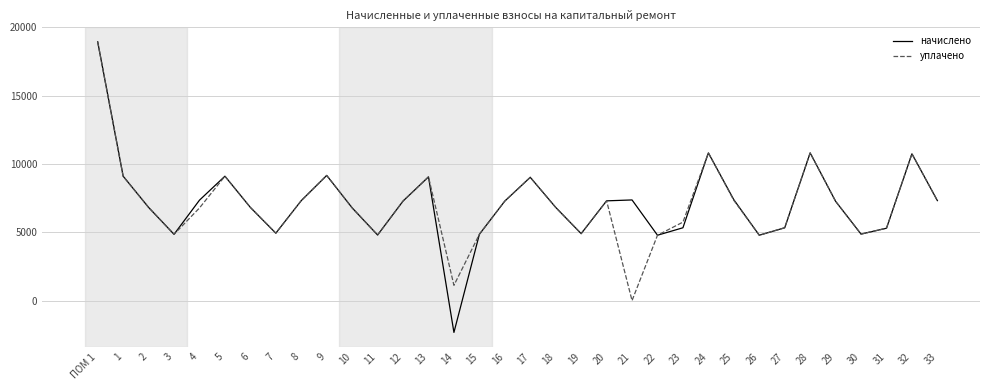

Which series has the widest spread of values?

начислено